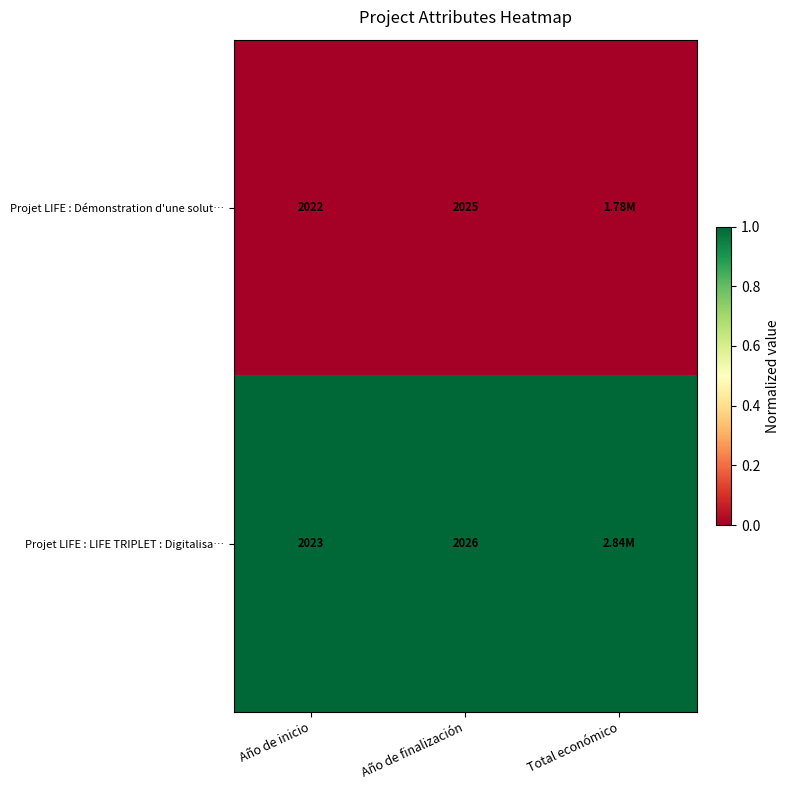

At Año de finalización, list the series in order from largest to smallest.

Projet LIFE : LIFE TRIPLET : Digitalisa…, Projet LIFE : Démonstration d'une solut…